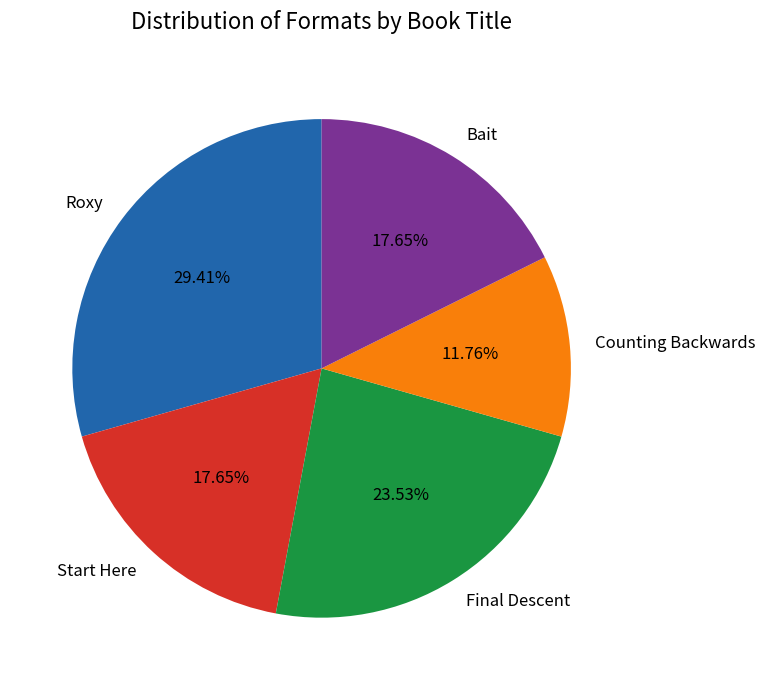

Does Counting Backwards account for over 50% of the chart?

No